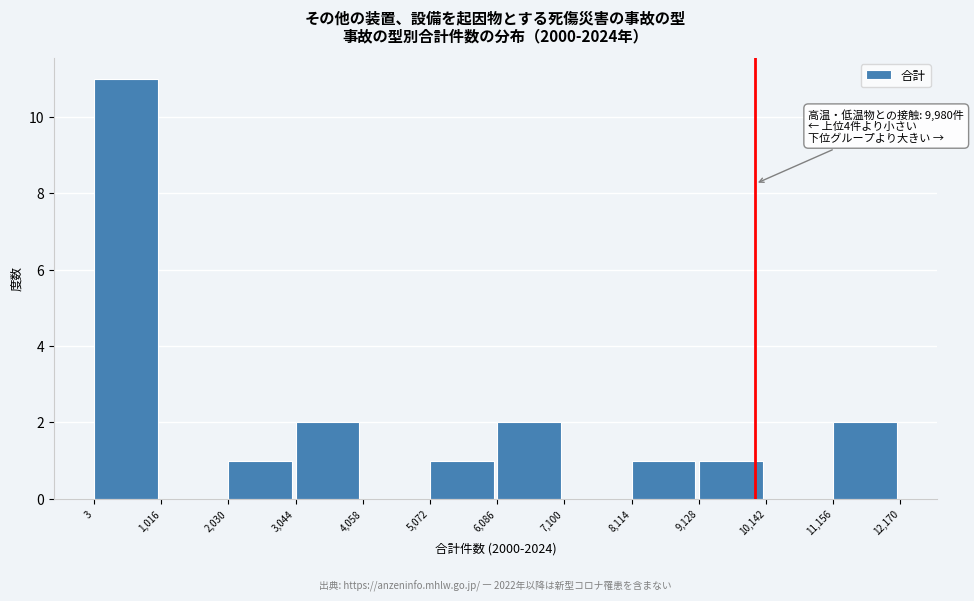

Over which range of the x-axis is the bar tallest?

3 to 1,016